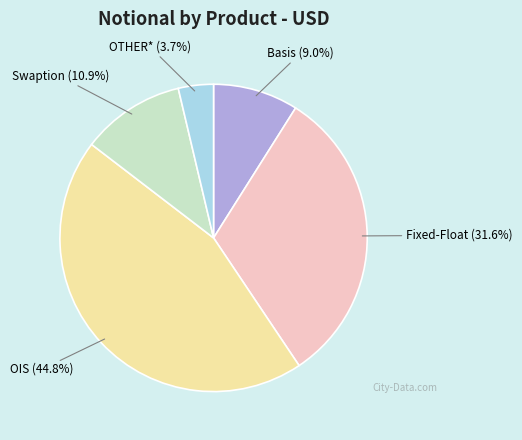

Rank the categories by value from highest to lowest.

OIS, Fixed-Float, Swaption, Basis, OTHER*